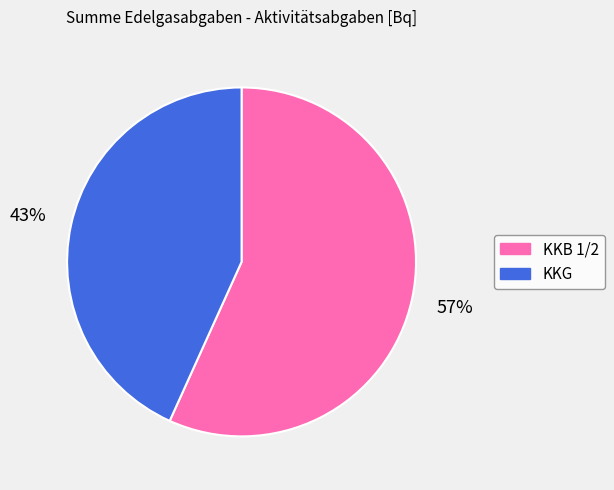

To the nearest percent, what is the average slice percentage?

50%